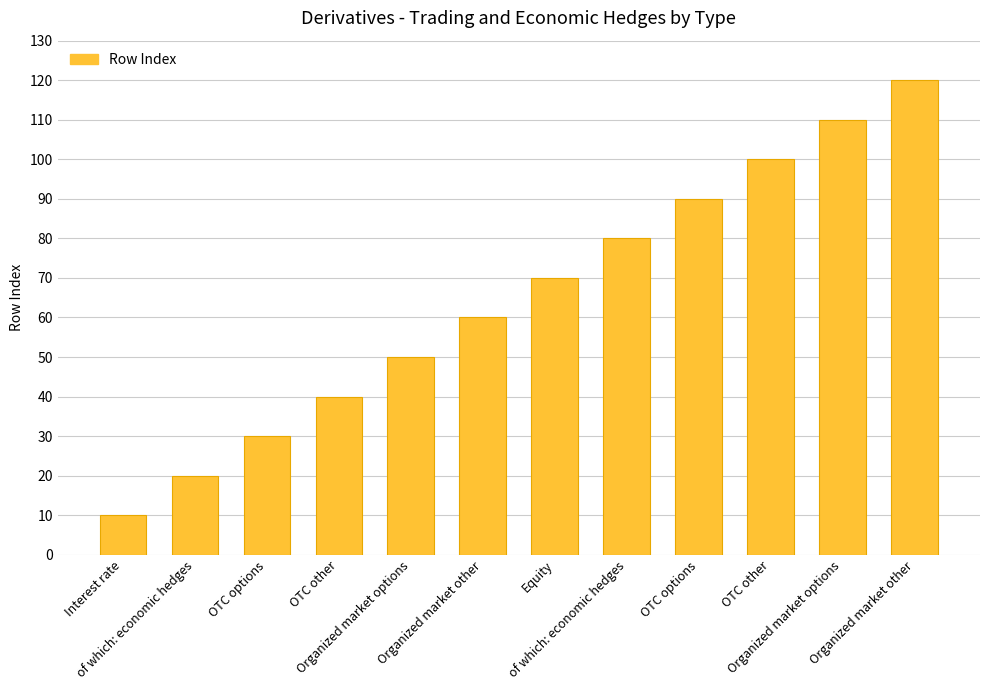

What is the difference between the values at of which: economic hedges and Interest rate?

70